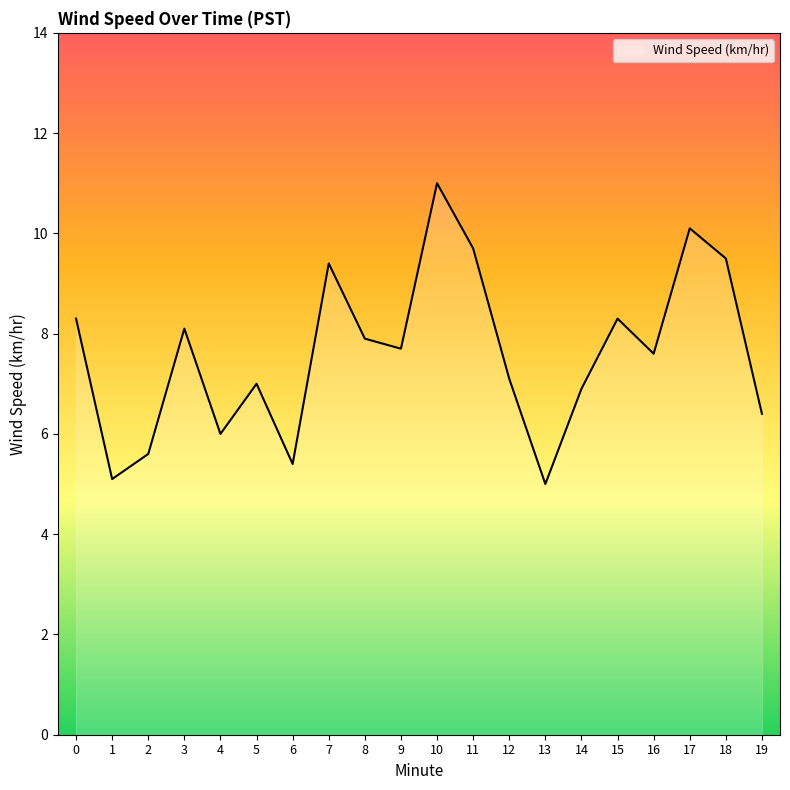

The chart shows a value of 13.1 at 15. True or false?

False